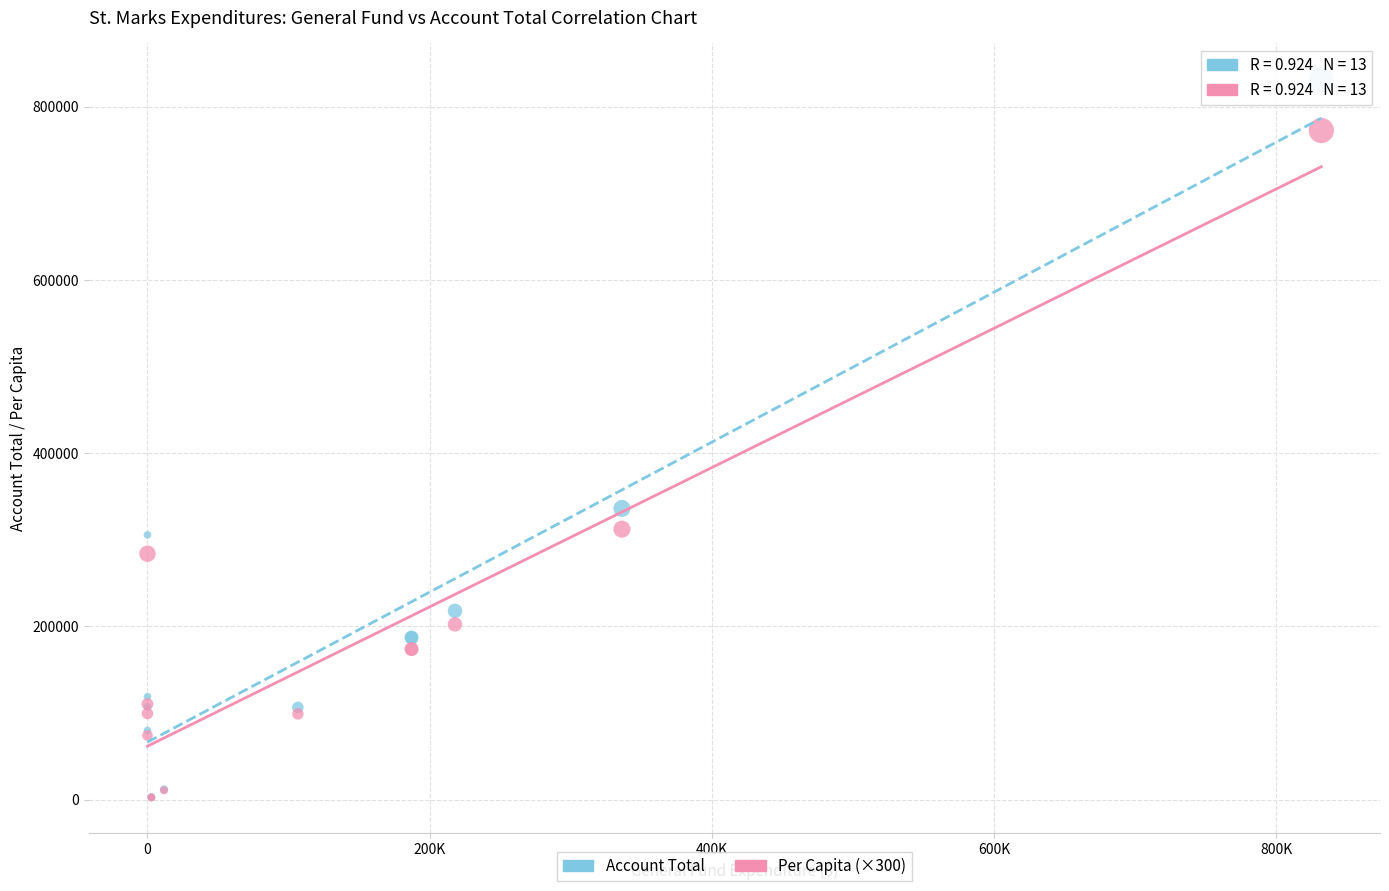

In the Account Total series, what Y value is closest to 417333?

336242.0